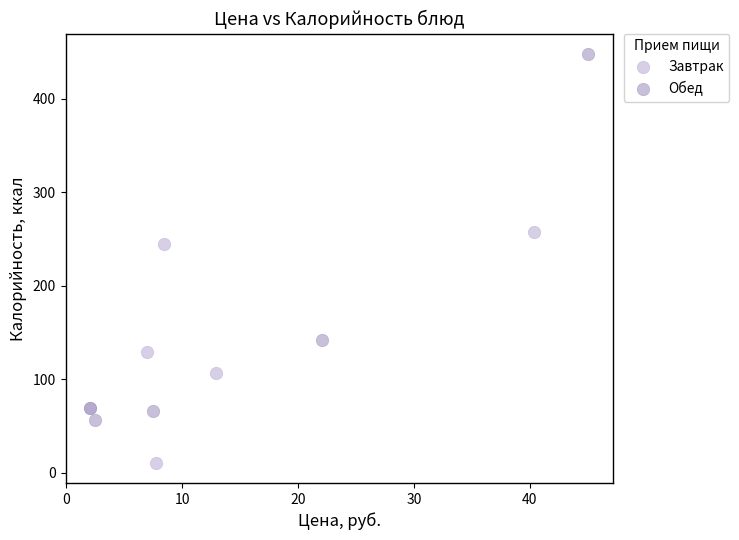

Which series contains the highest Y value?

Обед